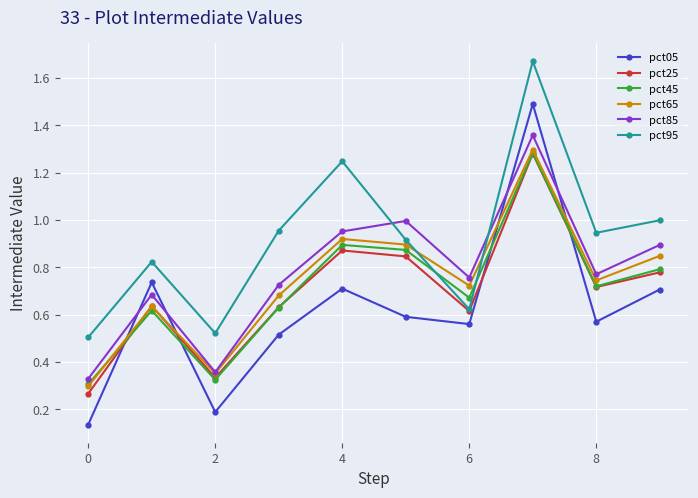

True or false: pct95 and pct05 cross at least once.

False